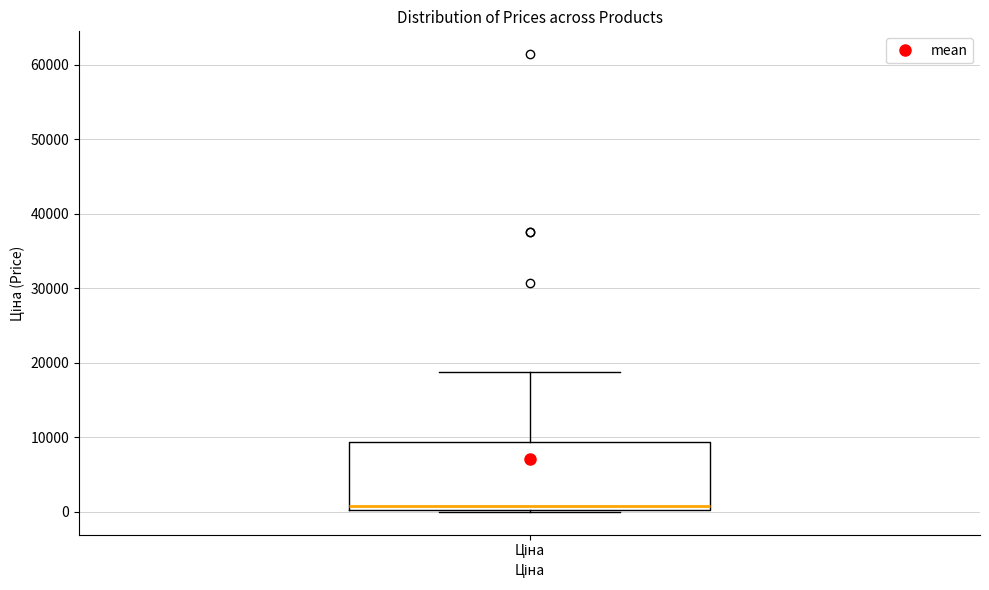

Transcribe this box plot: give where the median line is, the range the box spans, and where the two whiskers end, as read against the y-axis. The values are not printed on the chart, so give them approximately, as read against the axis.

median 1000, box 0 to 9000, whiskers 0 to 19000